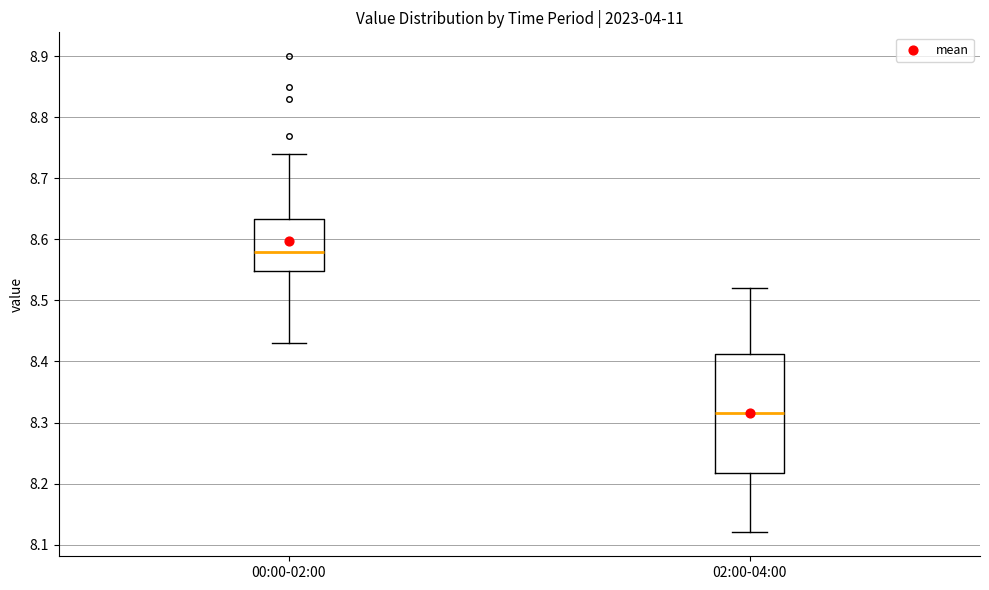

Reading left to right, read every box against the y-axis: the position of its median line, the range the box covers, and the ends of its whiskers. The values are not printed on the chart, so give them approximately, as read against the axis.

00:00-02:00: median 8.58, box 8.55 to 8.63, whiskers 8.43 to 8.74
02:00-04:00: median 8.32, box 8.22 to 8.41, whiskers 8.12 to 8.52